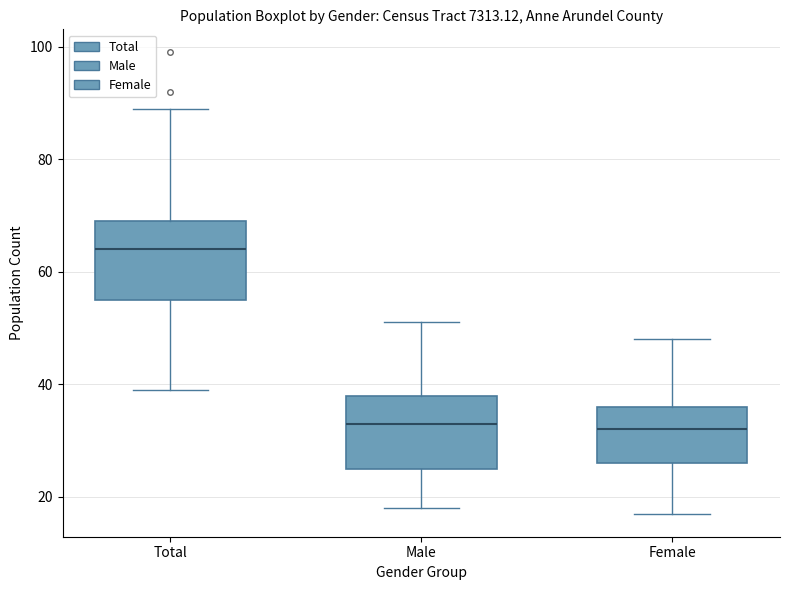

Reading left to right, read every box against the y-axis: the position of its median line, the range the box covers, and the ends of its whiskers. The values are not printed on the chart, so give them approximately, as read against the axis.

Total: median 64, box 56 to 70, whiskers 40 to 90
Male: median 34, box 26 to 38, whiskers 18 to 52
Female: median 32, box 26 to 36, whiskers 18 to 48